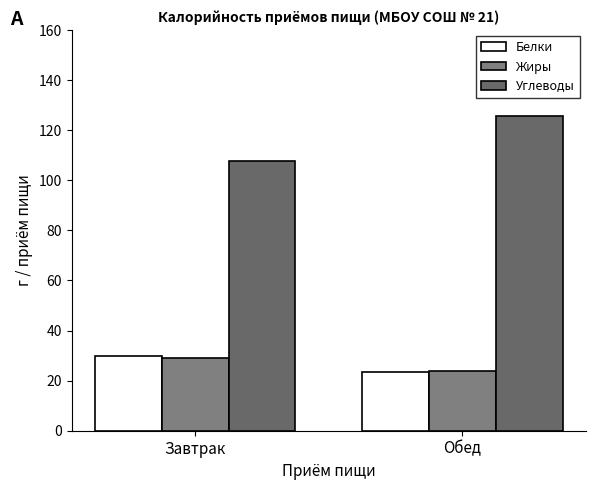

What is the label of the 2nd bar from the left?

Обед